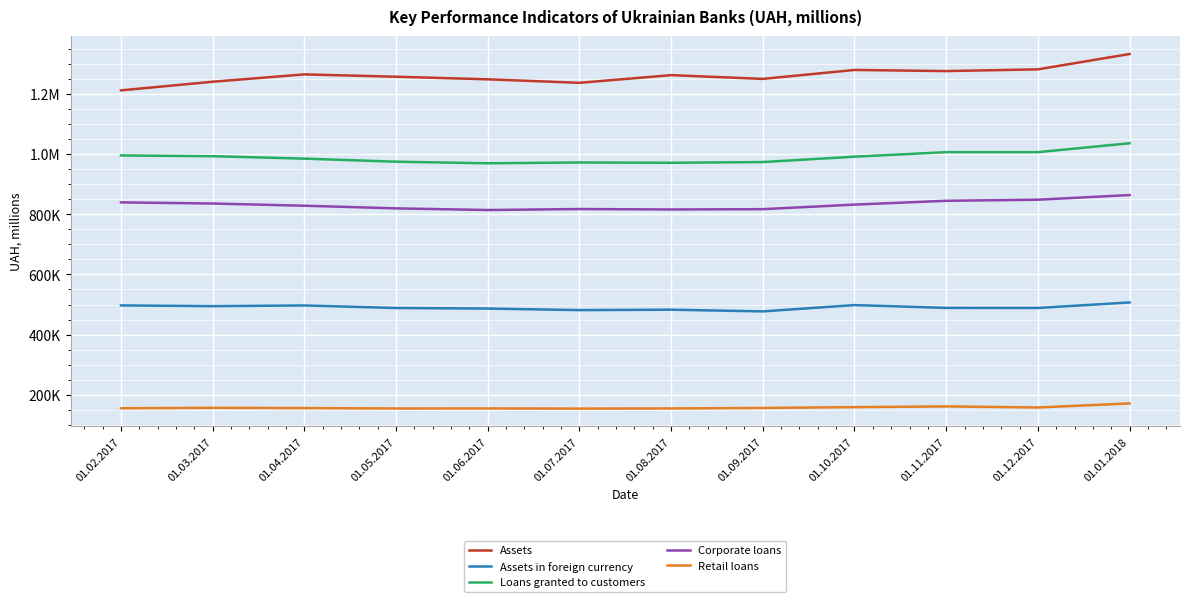

Read the Corporate loans value at 01.07.2017.

817838.7